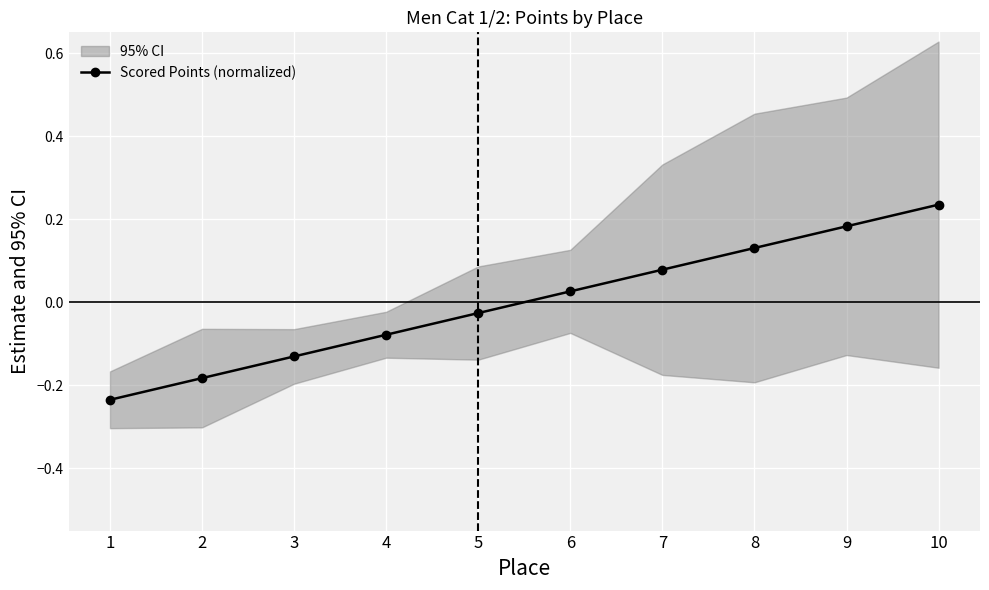

The chart shows a value of 0.1 at 7. True or false?

False